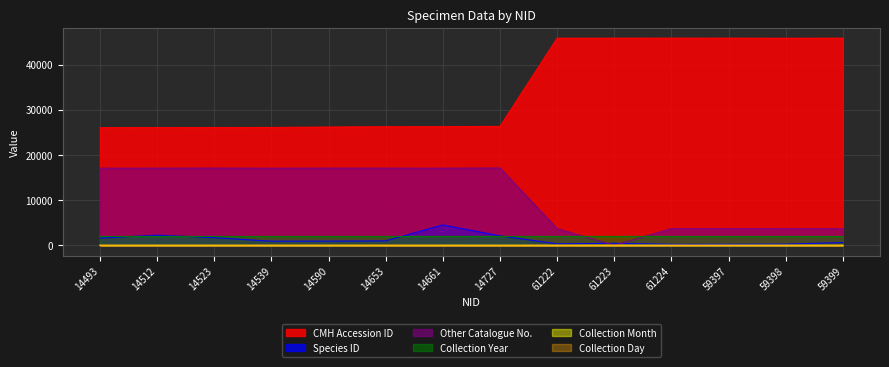

Which series changed the most between 61224 and 59399?

Species ID